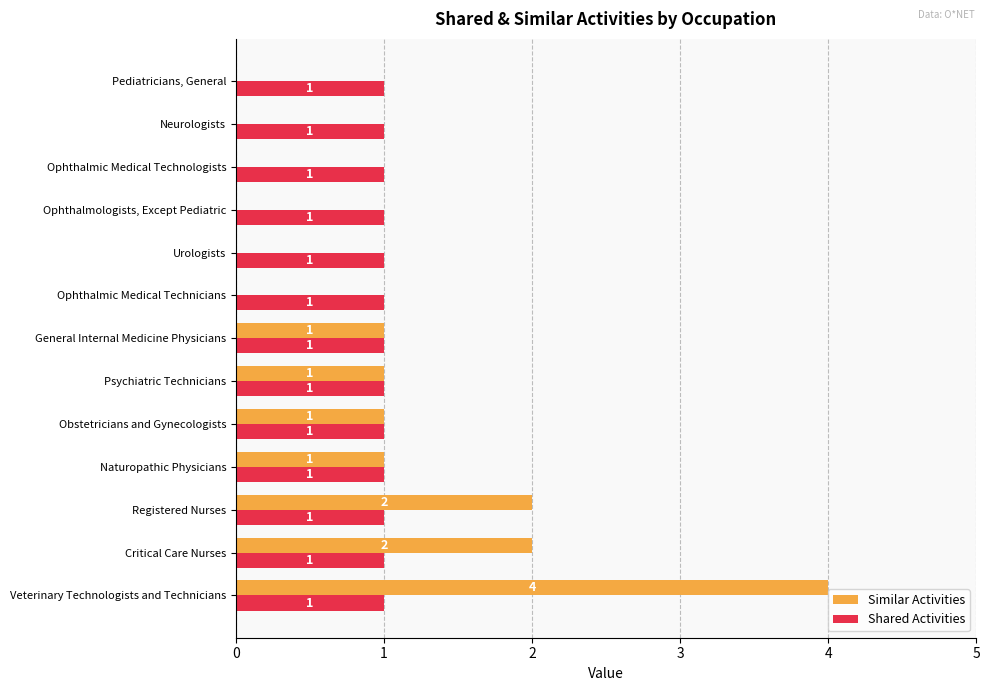

Count the number of categories in the chart.

13